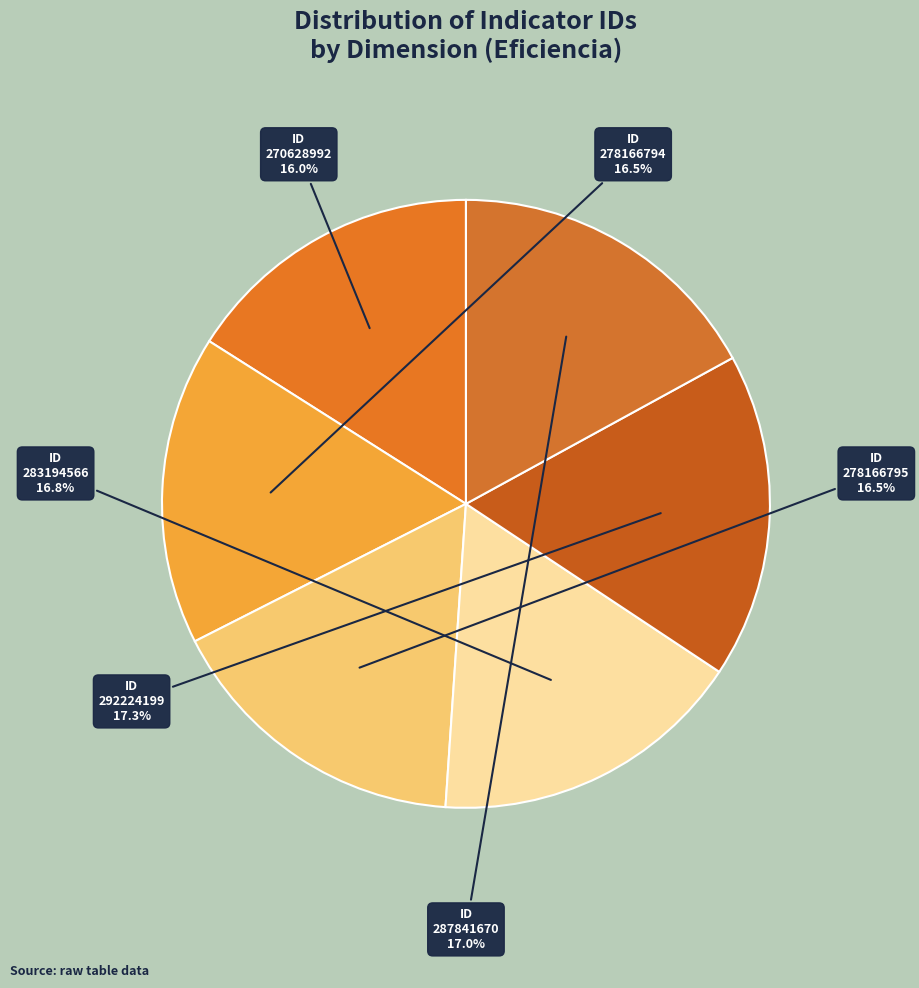

How many segments does this pie chart have?

6